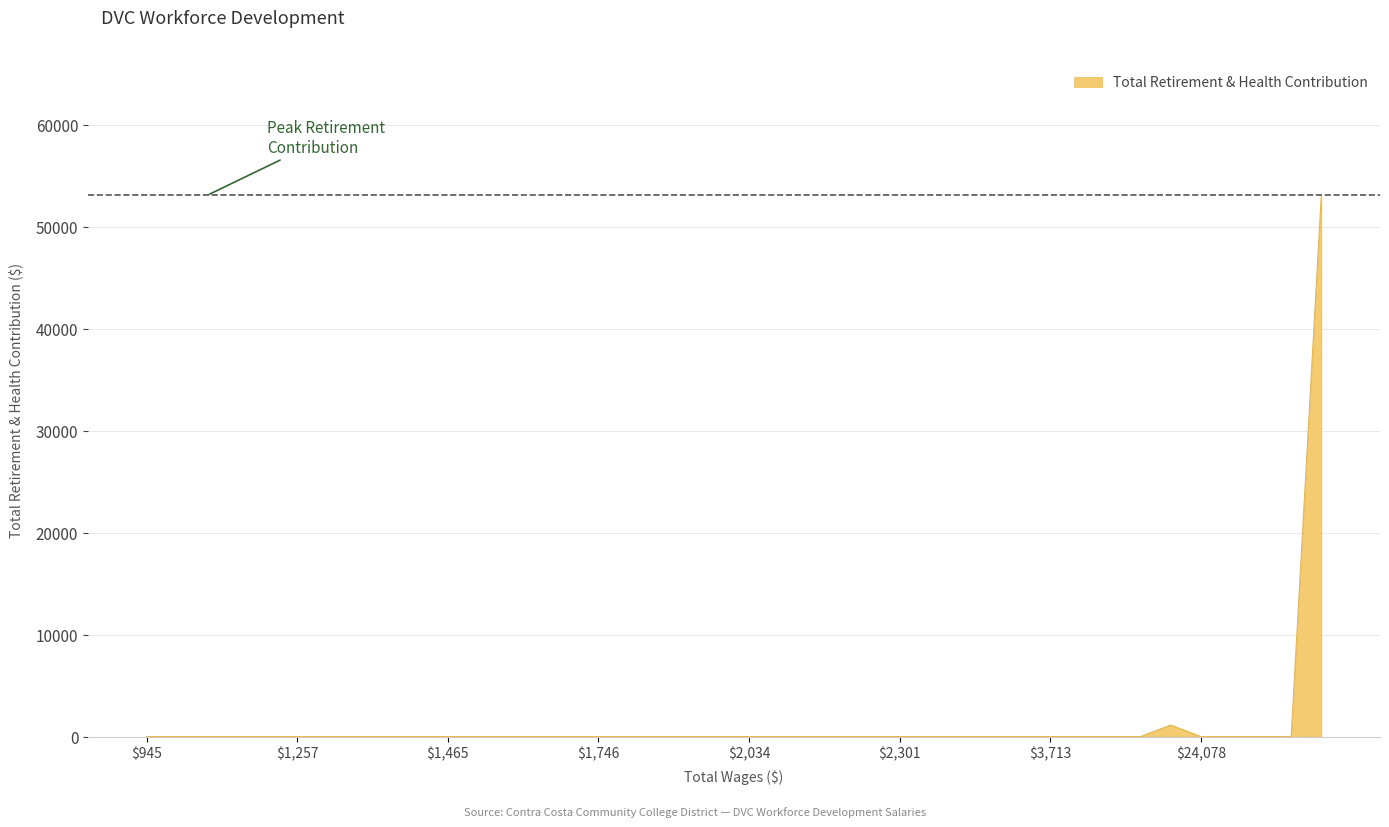

What is the maximum value shown in the chart?

53091